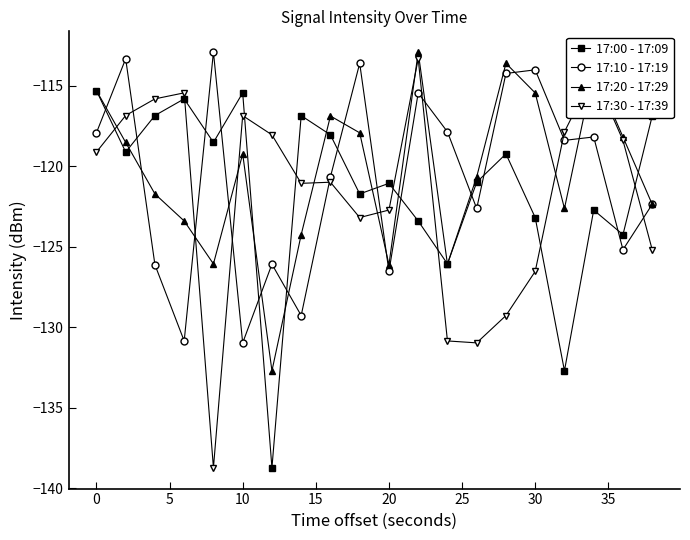

What is the minimum value shown in the chart?

-138.7